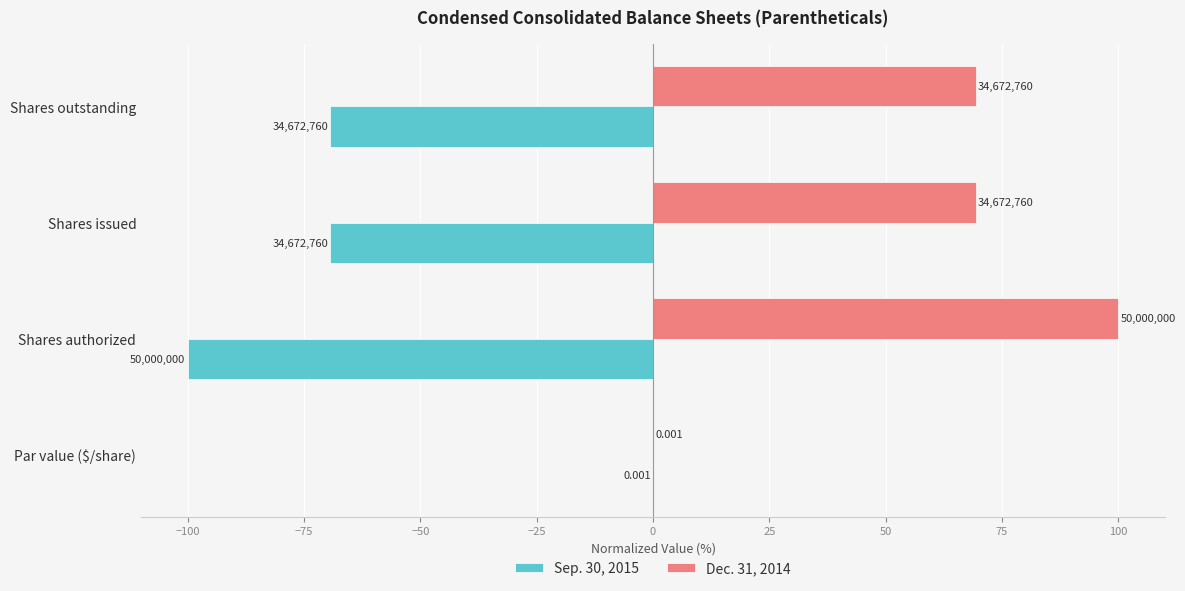

What is the average value of the Dec. 31, 2014 series?

59.7